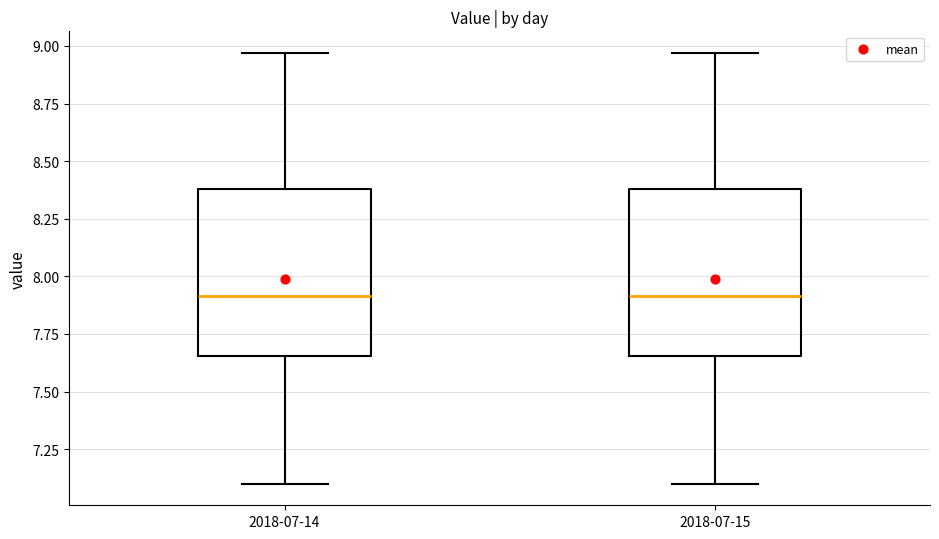

Where does the lower whisker of the box for 2018-07-14 end on the y-axis? The values are not printed on the chart, so give them approximately, as read against the axis.

7.10